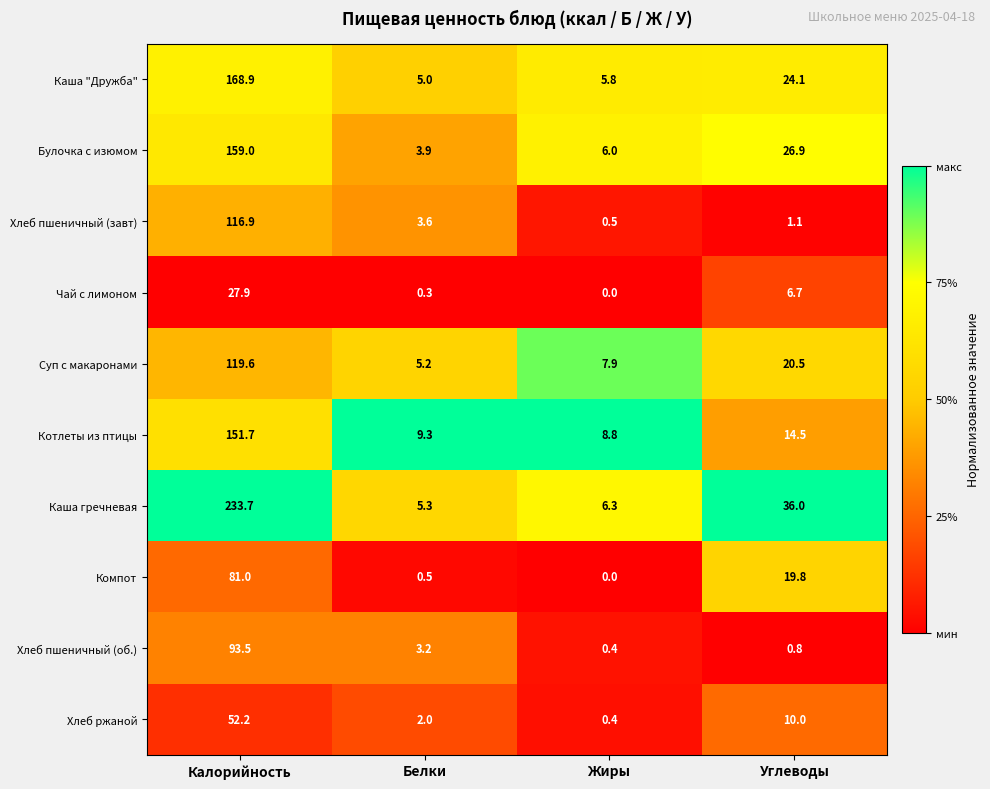

What is the maximum value shown in the chart?

233.7